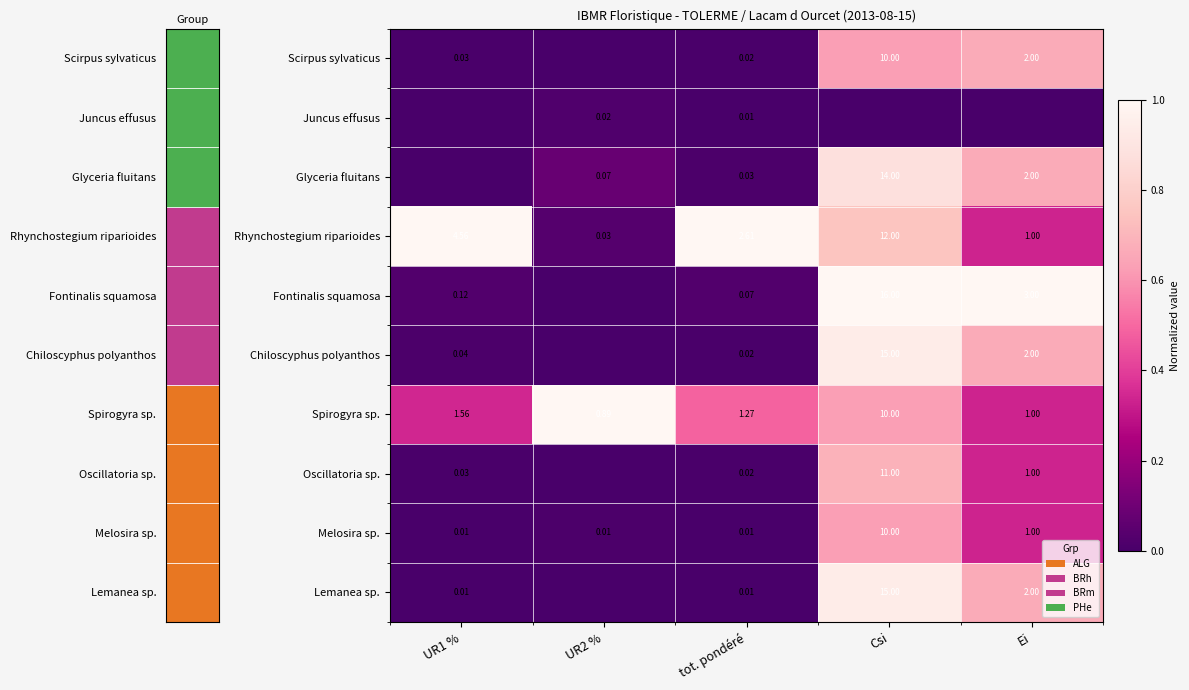

At which category is the sum across all series the highest?

Csi